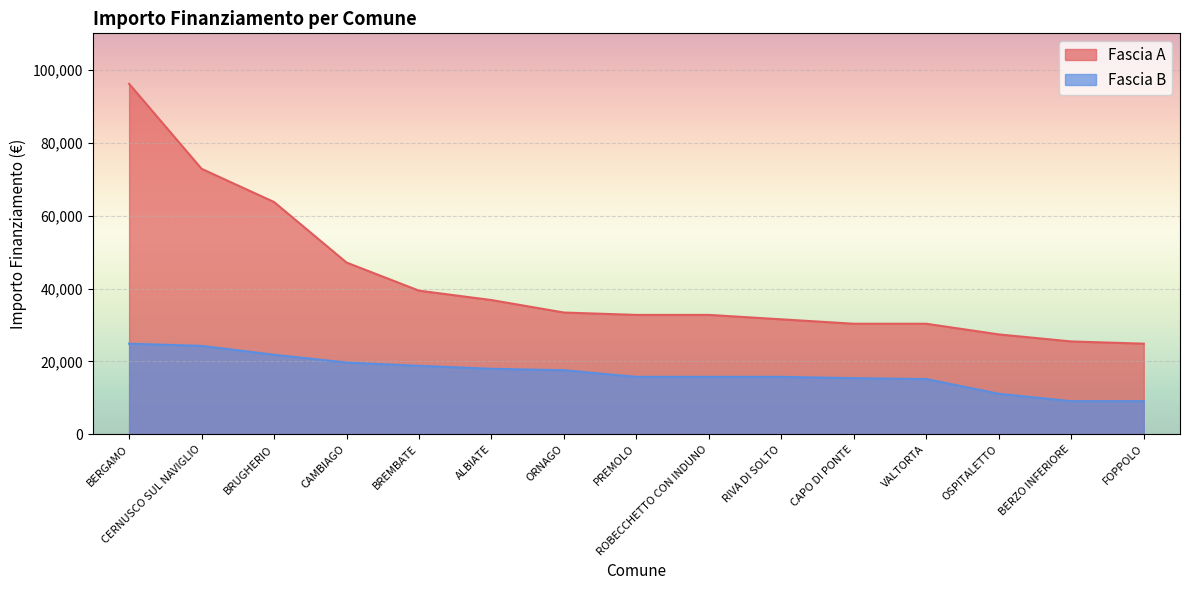

Which category has the lowest value in the Fascia A series?

FOPPOLO